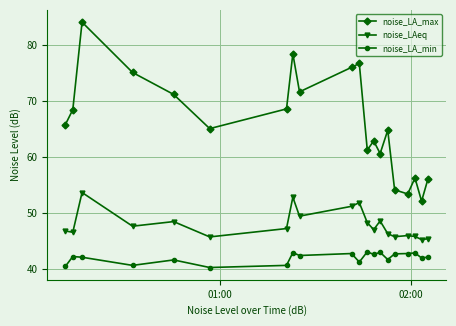

How many data points does each series have?

20